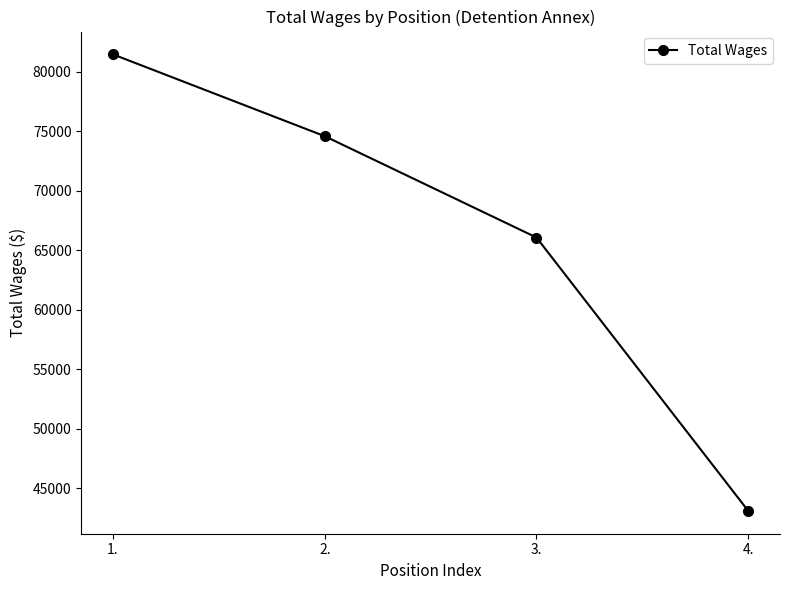

Count the values in the range 66073 to 81458.

3